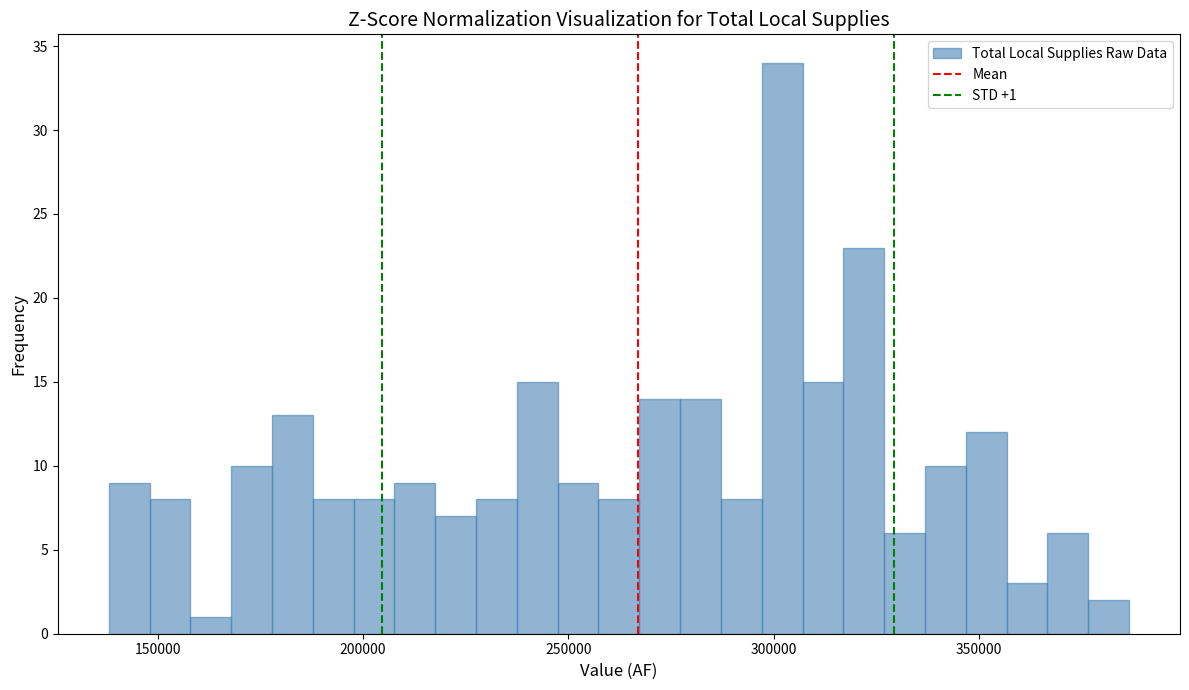

Around what value on the x-axis is the tallest bar? Give the approximate position of its centre, as read against the axis.

300000